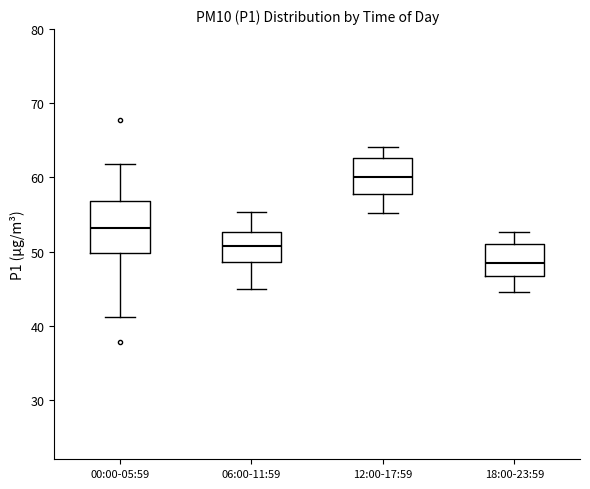

Comparing the boxes themselves (not the whiskers), which one is the tallest?

00:00-05:59